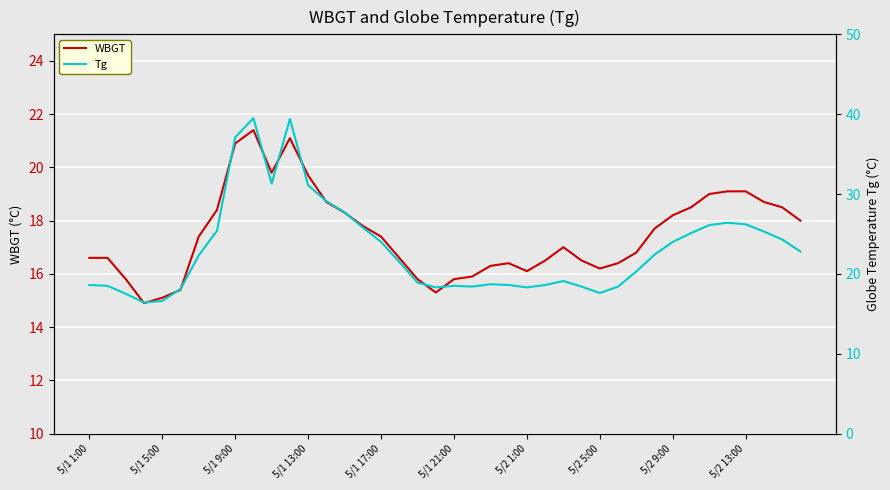

What is the difference between the maximum and minimum values in the Tg series?

23.1